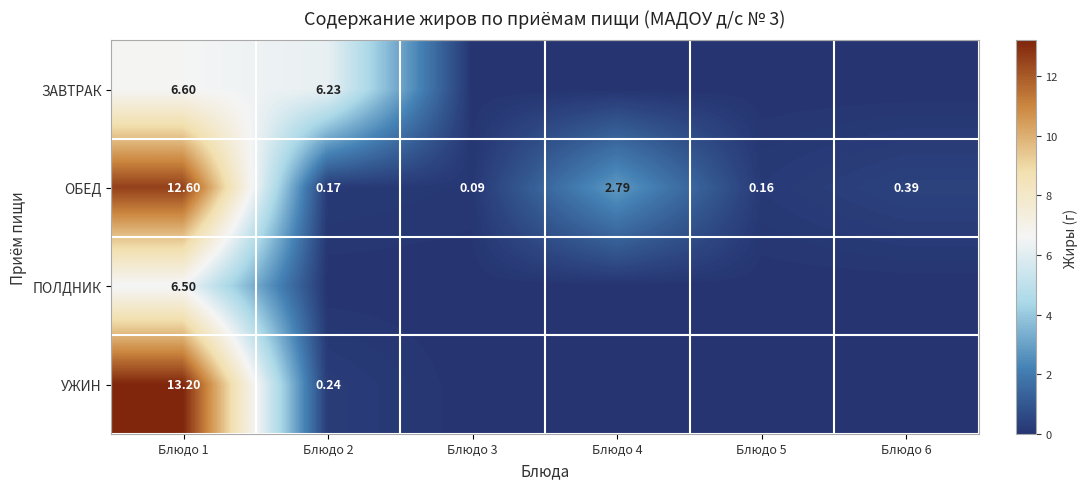

Rank the series at Блюдо 1 from lowest to highest value.

ПОЛДНИК, ЗАВТРАК, ОБЕД, УЖИН